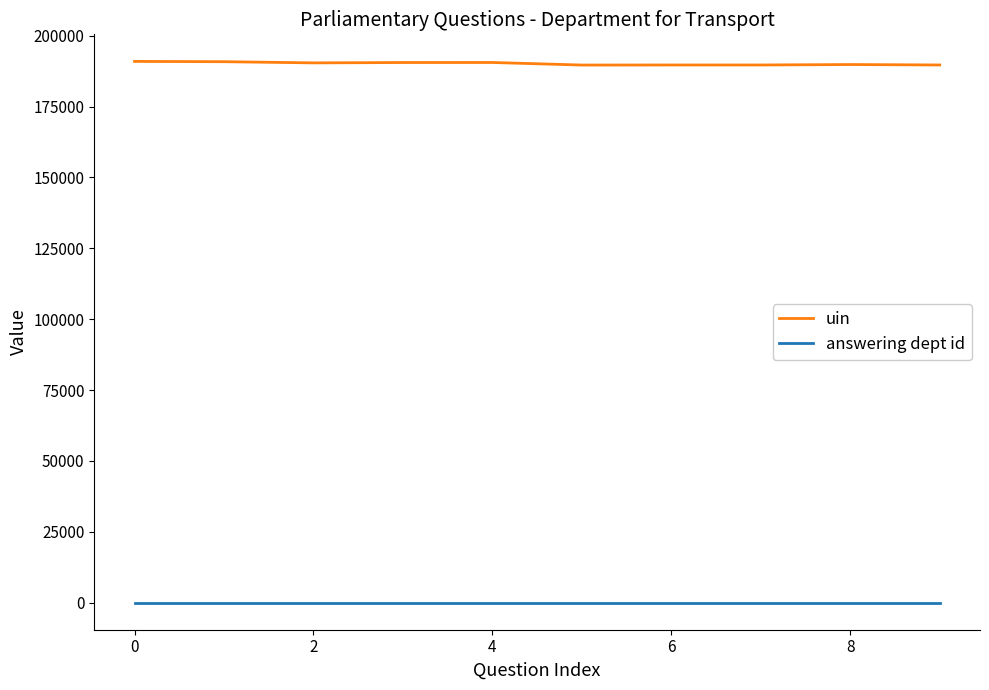

True or false: answering dept id and uin intersect in this chart.

False